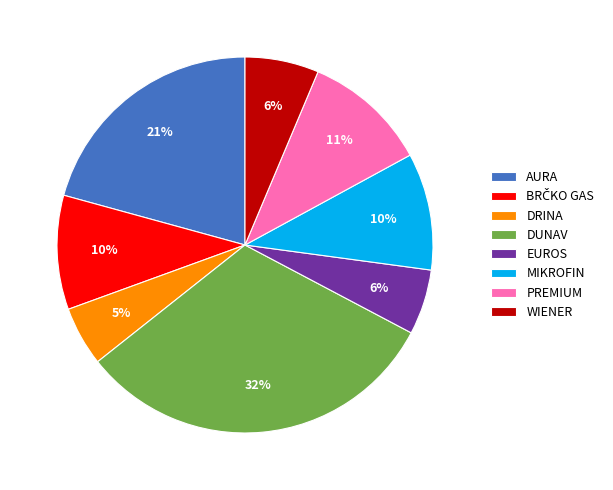

Between MIKROFIN and WIENER, which is larger?

MIKROFIN